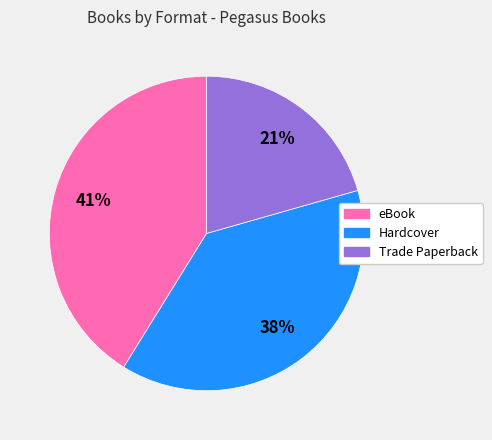

Is there a majority slice in this chart?

No